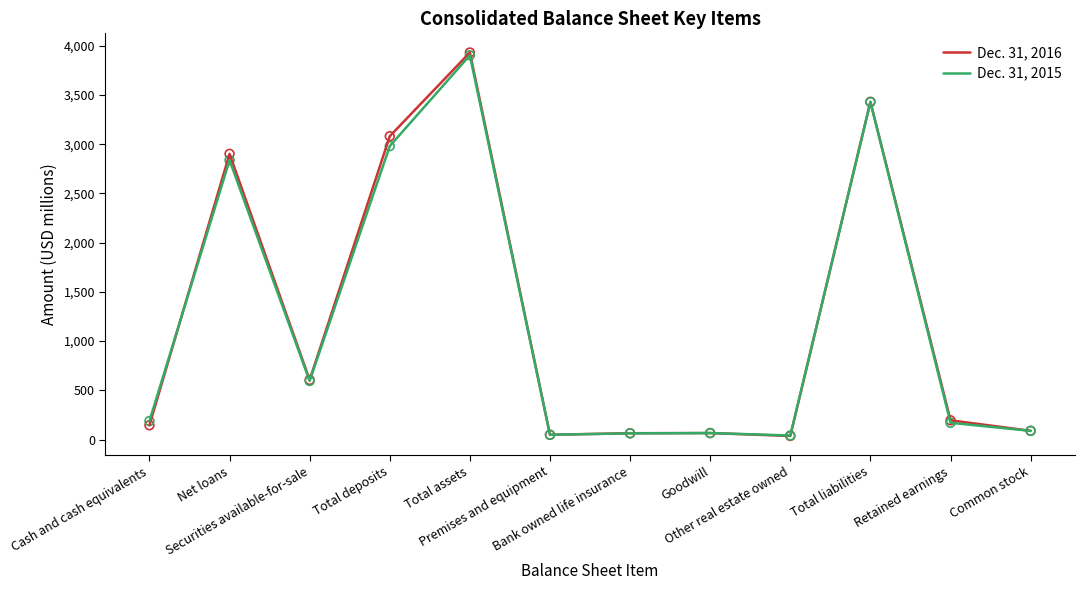

Rank the series by their average value, from highest to lowest.

Dec. 31, 2016, Dec. 31, 2015